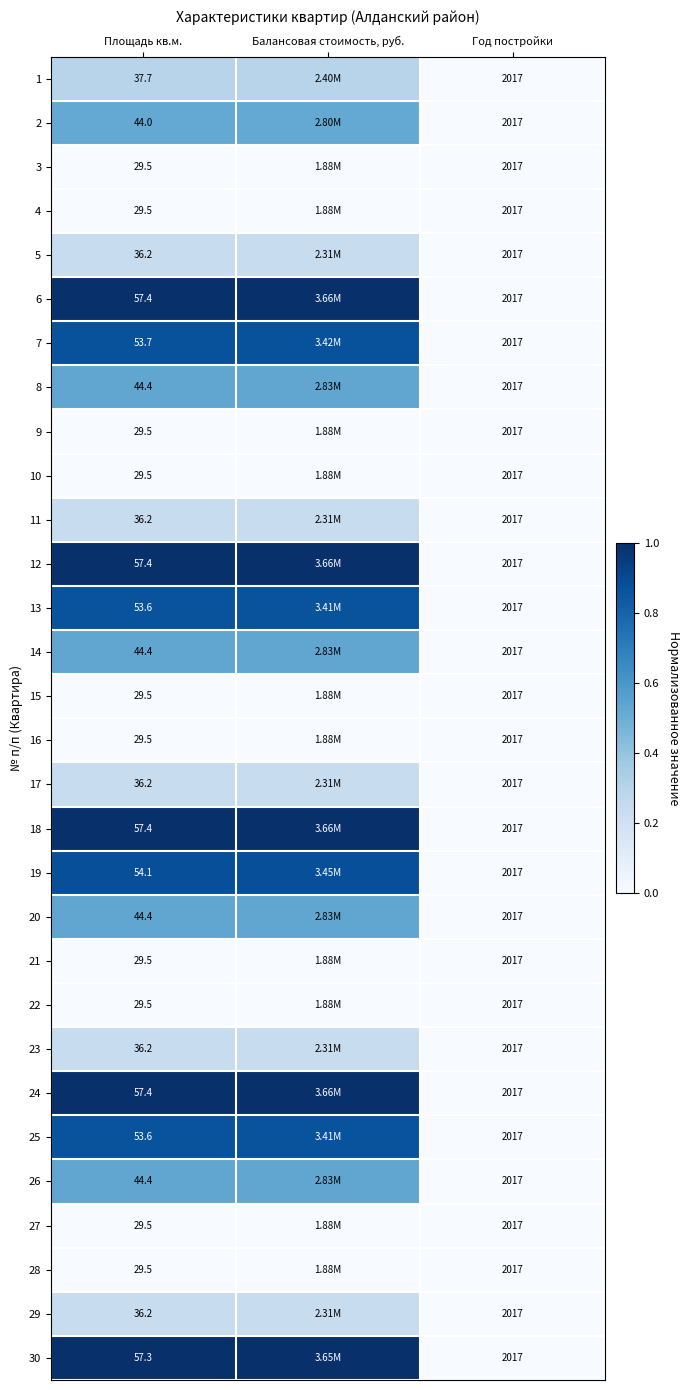

At how many categories does at least one series exceed 0?

2